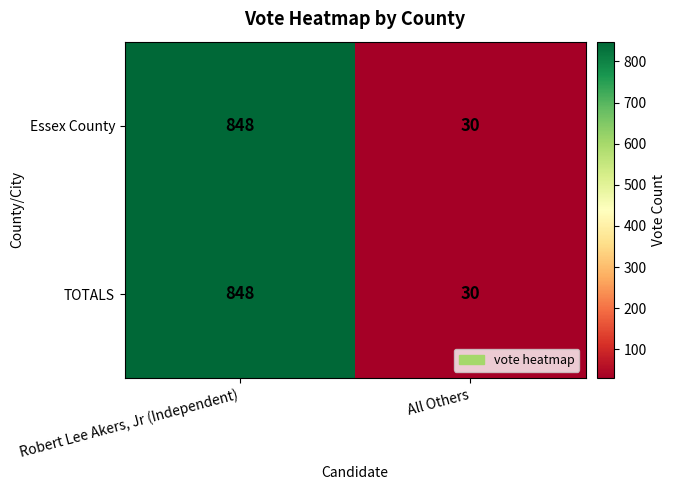

What is the sum of all TOTALS values?

878